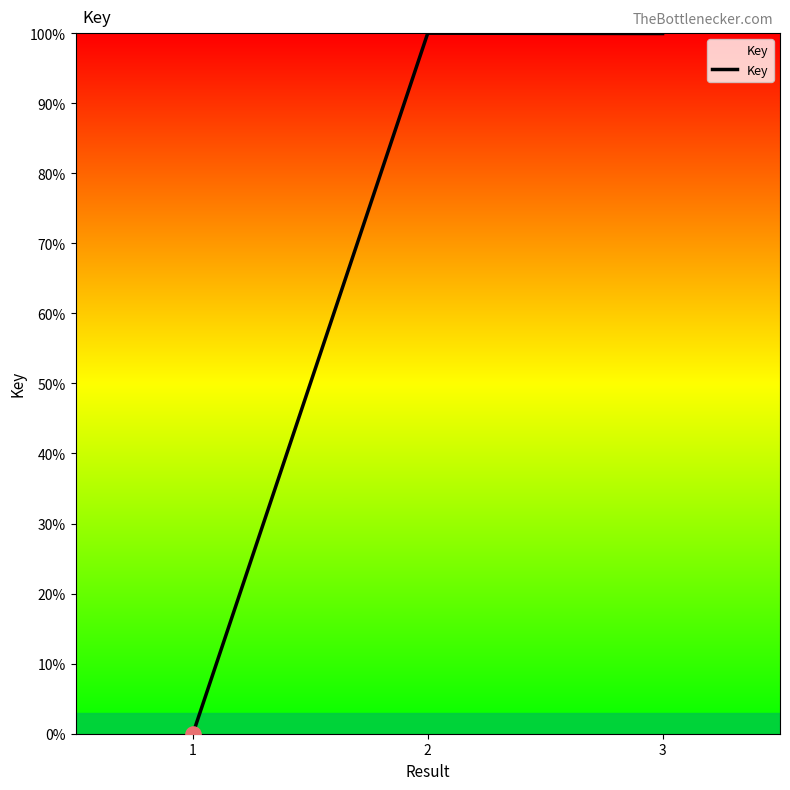

Which has a higher value, 3 or 1?

3